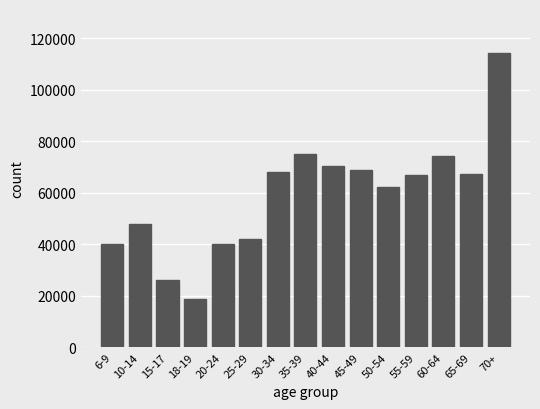

What is the label of the 3rd bar from the right?

60-64